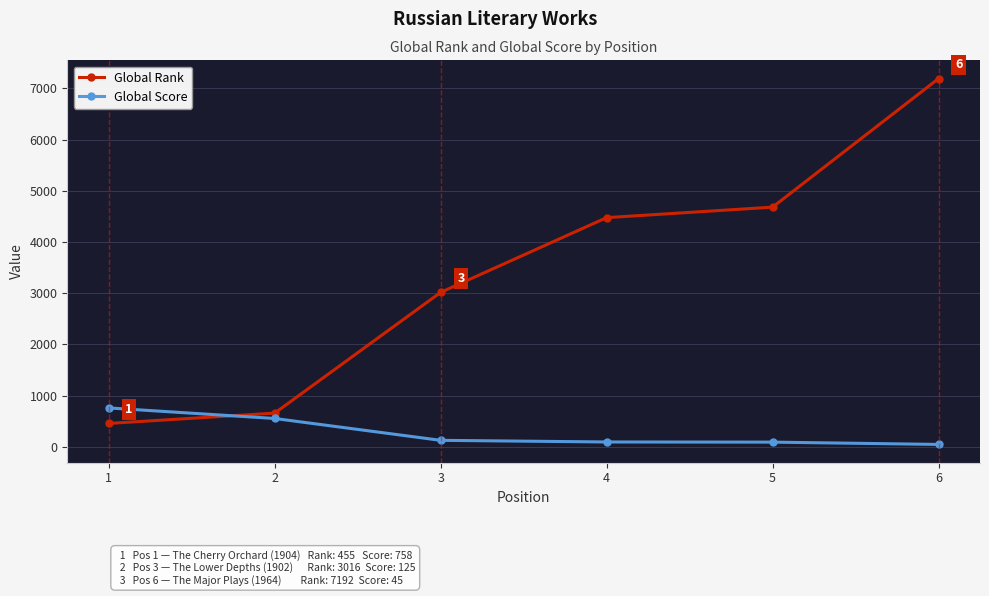

True or false: Global Score has a value of 552 at 2.

True